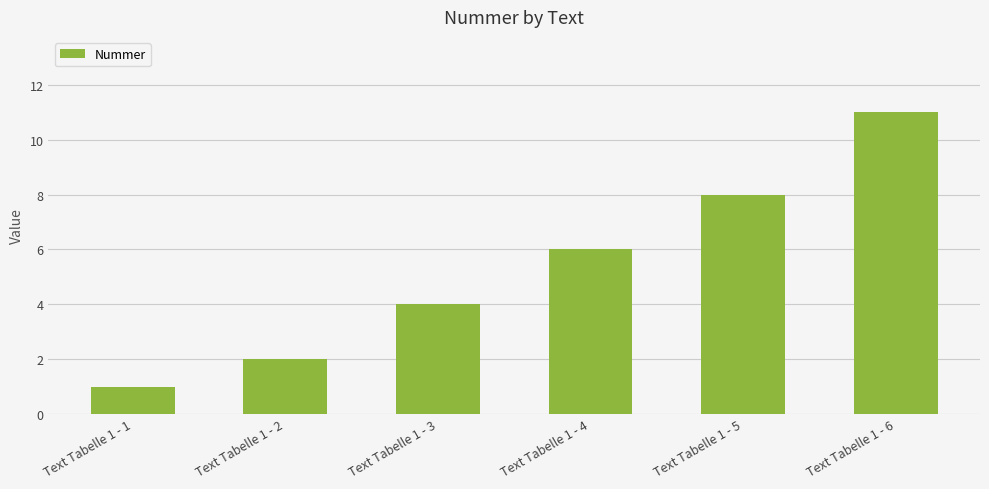

What is the average value?

5